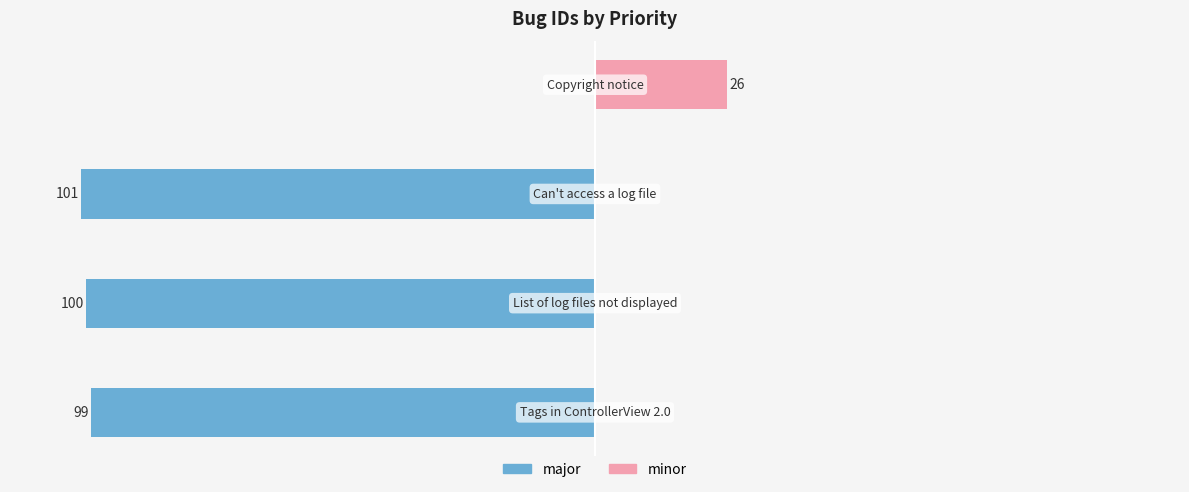

Reading left to right, extract all data points from this chart.

major: −150=-99	−100=-100	−50=-101	0=0
minor: −150=0	−100=0	−50=0	0=26